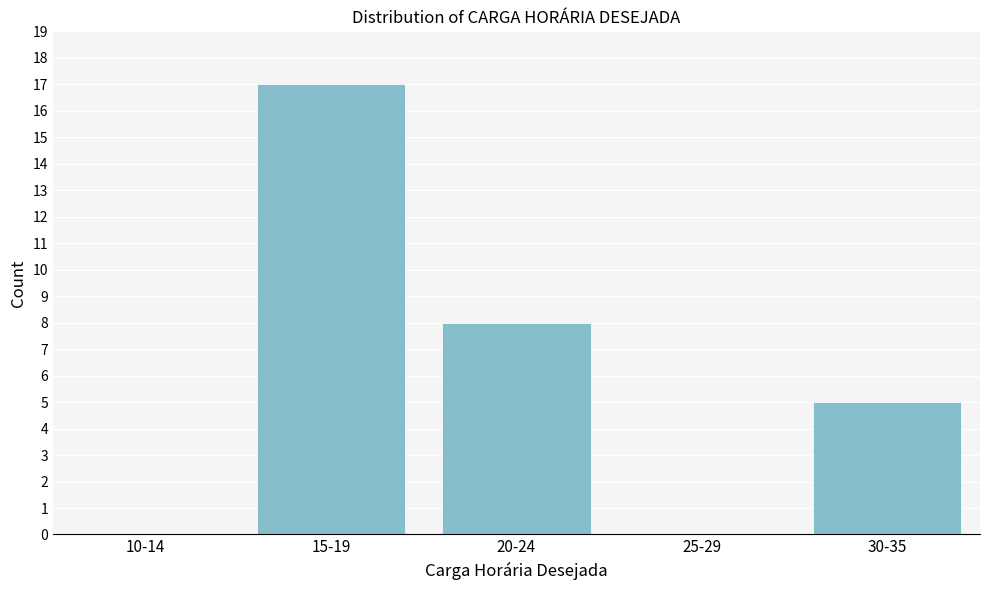

Reading left to right, extract all data points from this chart.

10-14=0	15-19=17	20-24=8	25-29=0	30-35=5